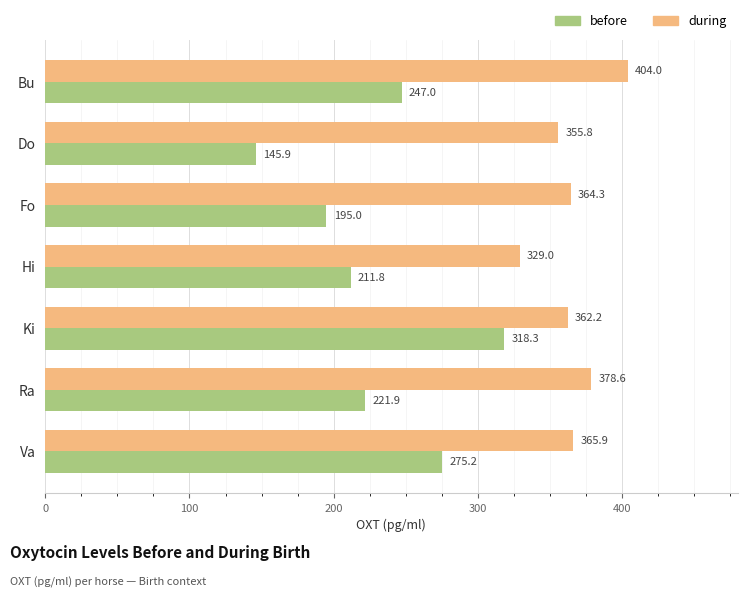

How many data points in during are above 364?

4